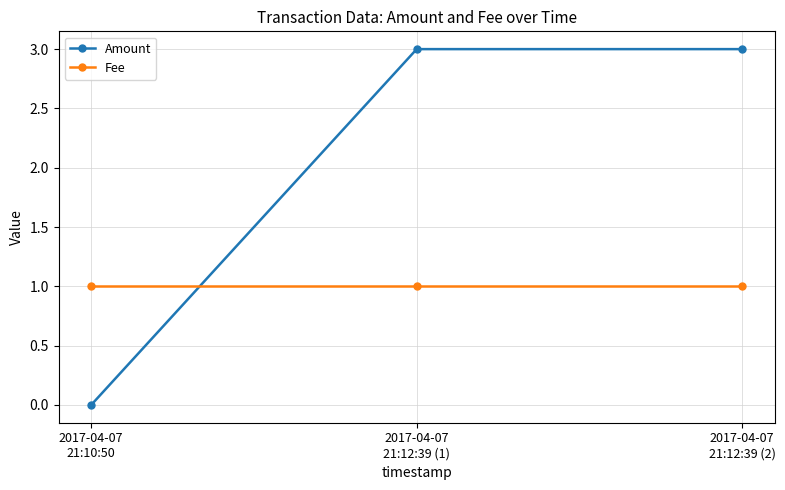

What is the label of the 2nd point from the right?

2017-04-07
21:12:39 (1)